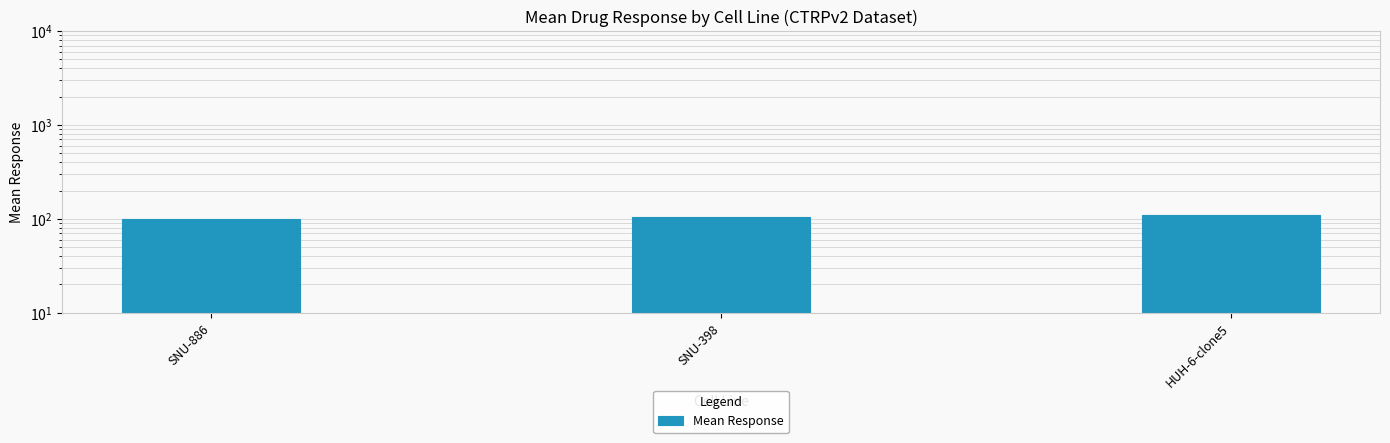

At which label is the value closest to 105?

SNU-398